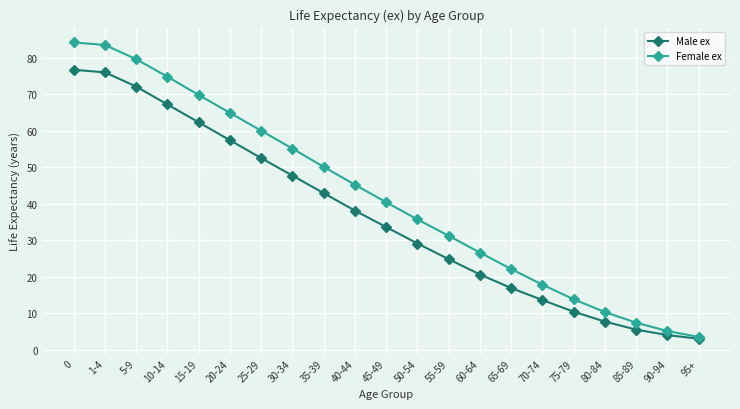

Reading left to right, transcribe all the data shown in this chart.

Male ex: 76.7	76.0	72.1	67.2	62.3	57.4	52.5	47.7	42.9	38.1	33.6	29.1	24.8	20.6	16.9	13.6	10.4	7.7	5.5	4.0	3.0
Female ex: 84.2	83.5	79.6	74.8	69.8	64.9	60.0	55.1	50.1	45.2	40.4	35.7	31.2	26.6	22.1	17.8	13.8	10.3	7.4	5.1	3.5